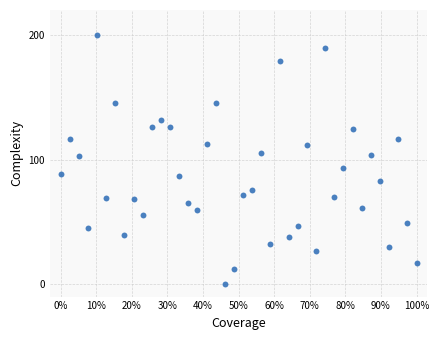

What is the range of X values (max minus min)?

100.0